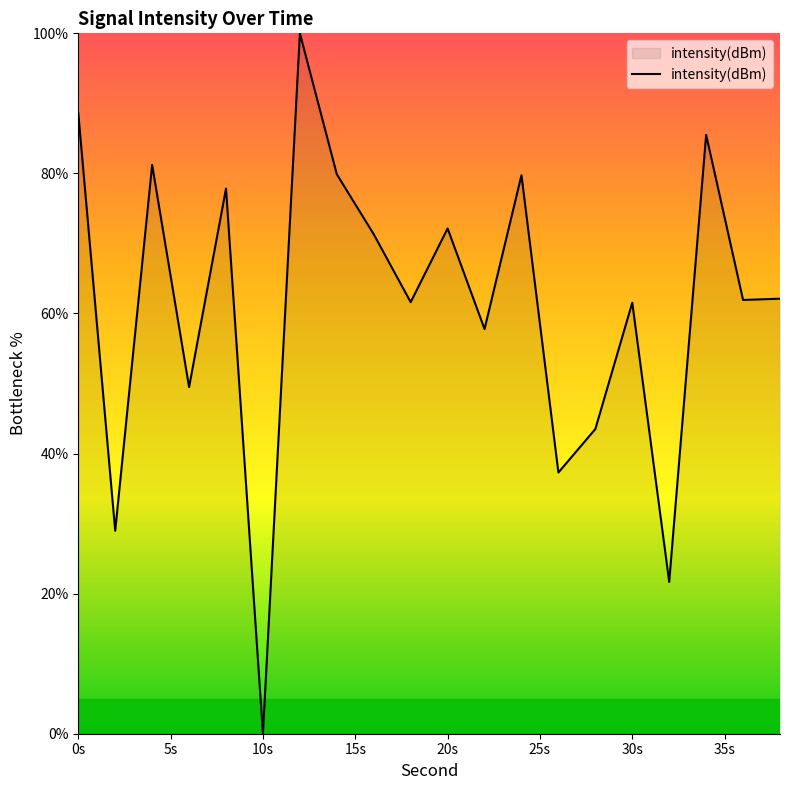

What is the greatest value displayed?

100.0